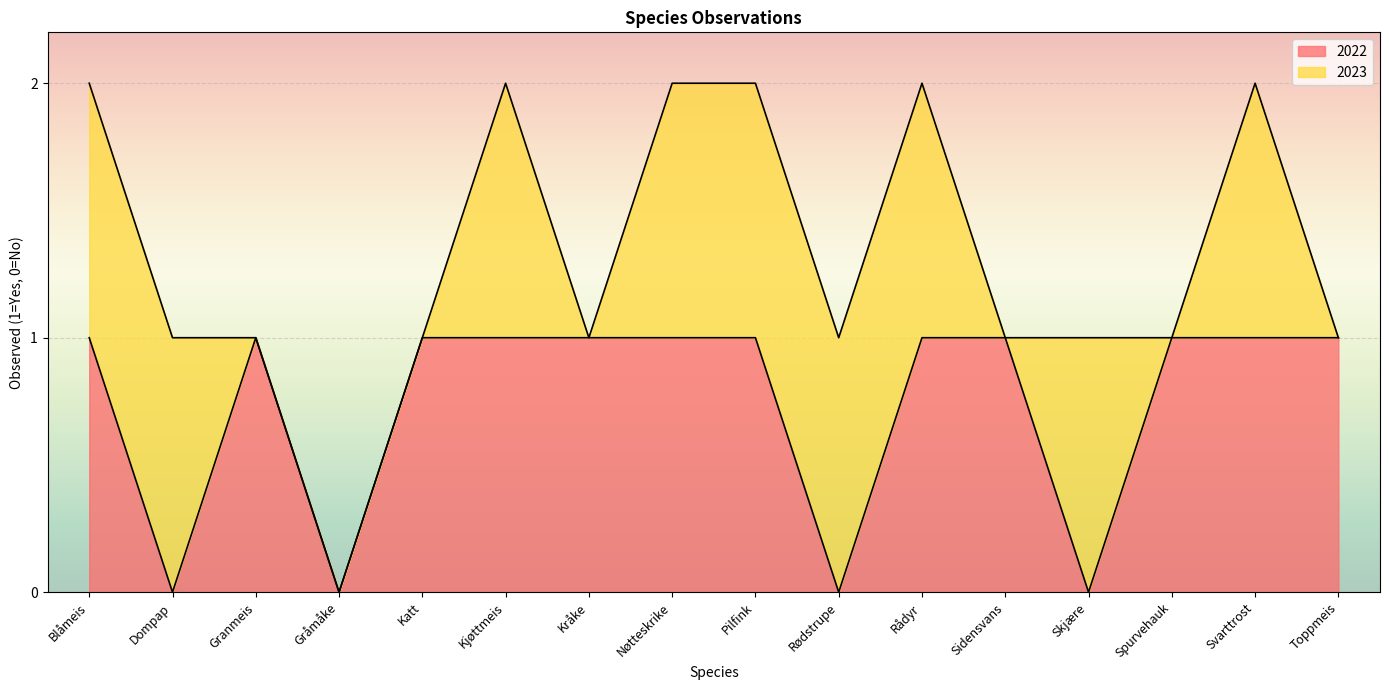

How many lines are shown in the chart?

2